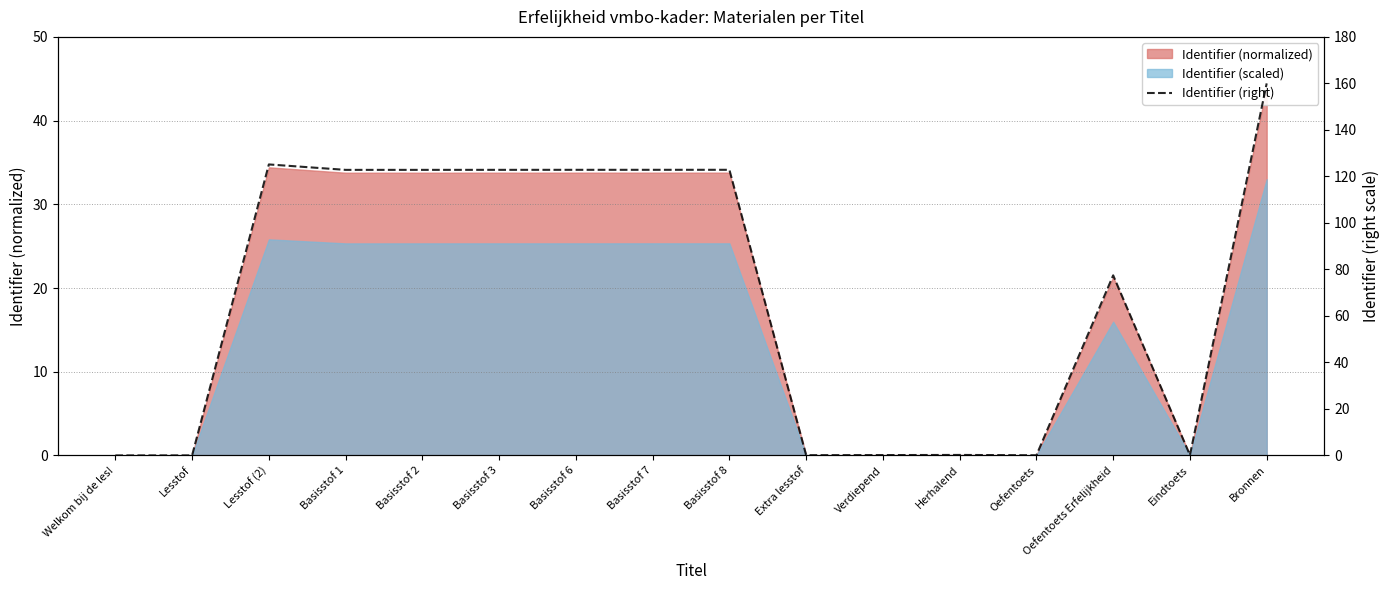

At which label is the value closest to 80?

Oefentoets Erfelijkheid